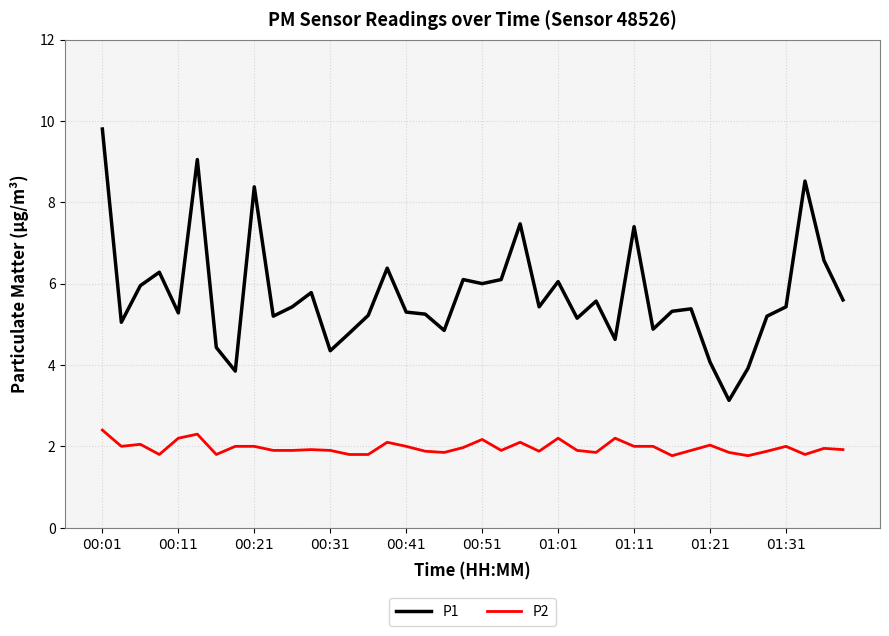

Which series has the largest total across all categories?

P1